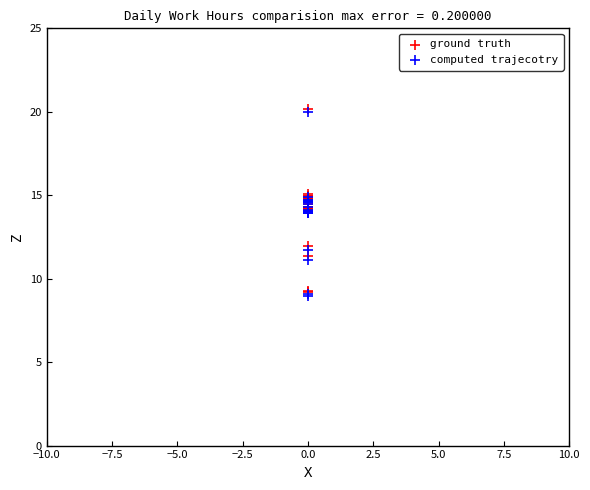

What are all the series names shown in the legend?

ground truth, computed trajecotry